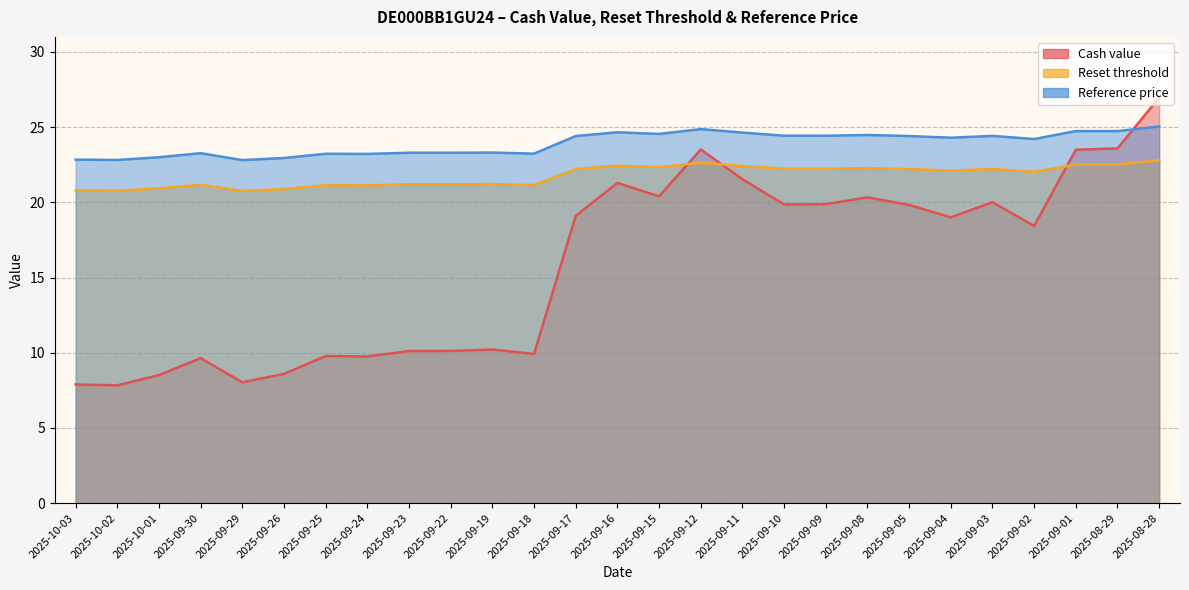

What is the average value of the Cash value series?

15.8